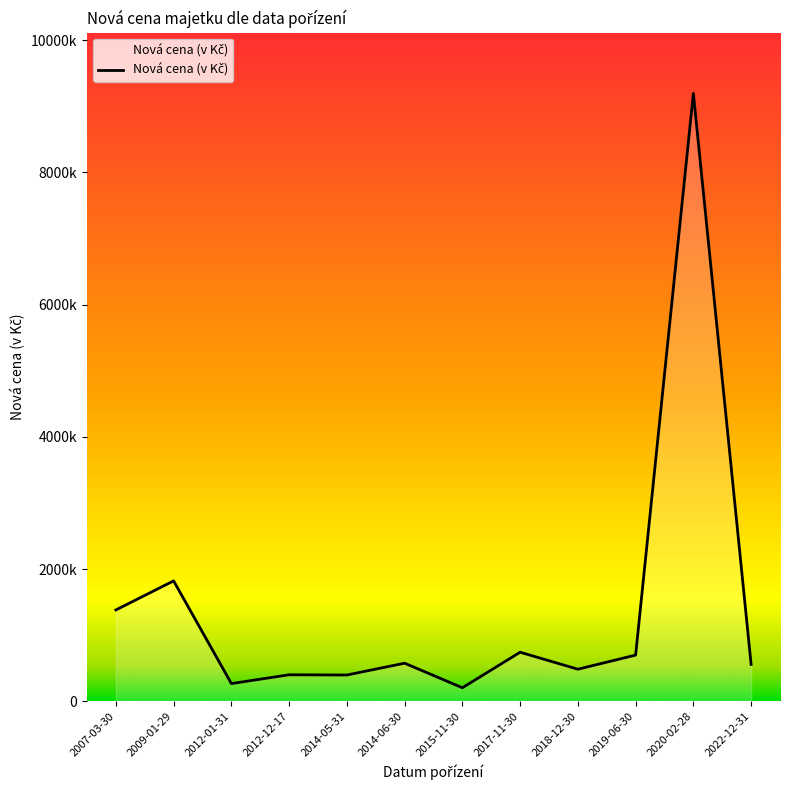

Reading right to left, extract all data points from this chart.

559485.2	9194000.0	700737.0	487220.0	743922.2	206833.9	578208.8	399391.3	403075.0	269889.5	1823046.0	1383302.4